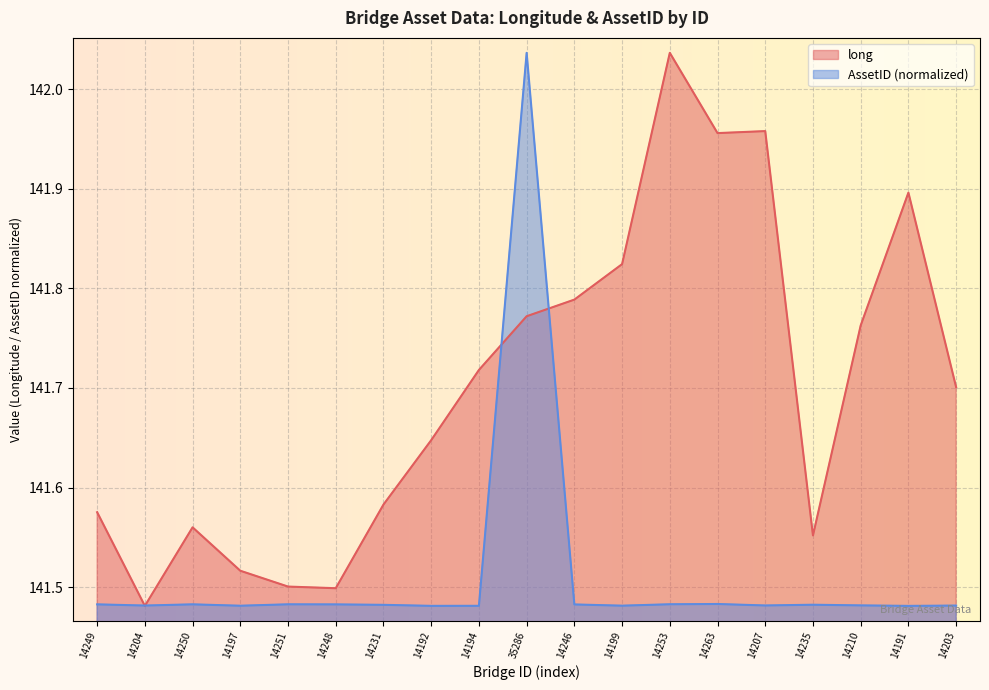

Rank the series by their maximum value, from highest to lowest.

long, AssetID